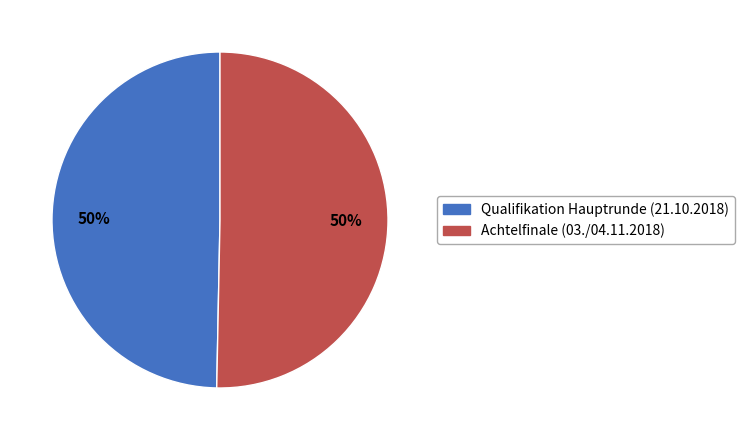

To the nearest percent, what is the average slice percentage?

50%